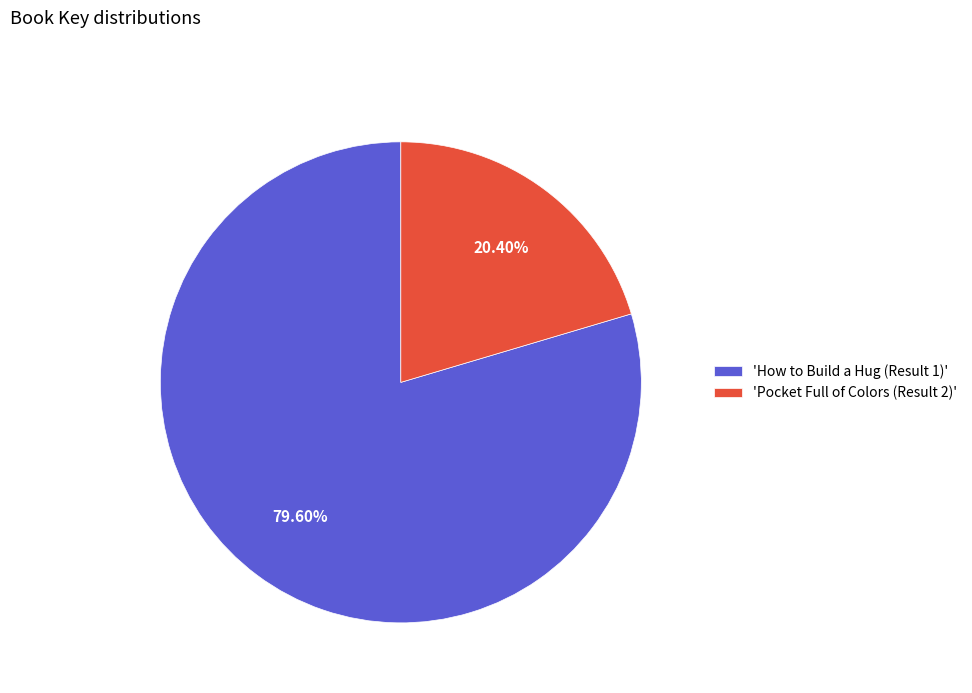

Rank the categories by value from lowest to highest.

'Pocket Full of Colors (Result 2)', 'How to Build a Hug (Result 1)'